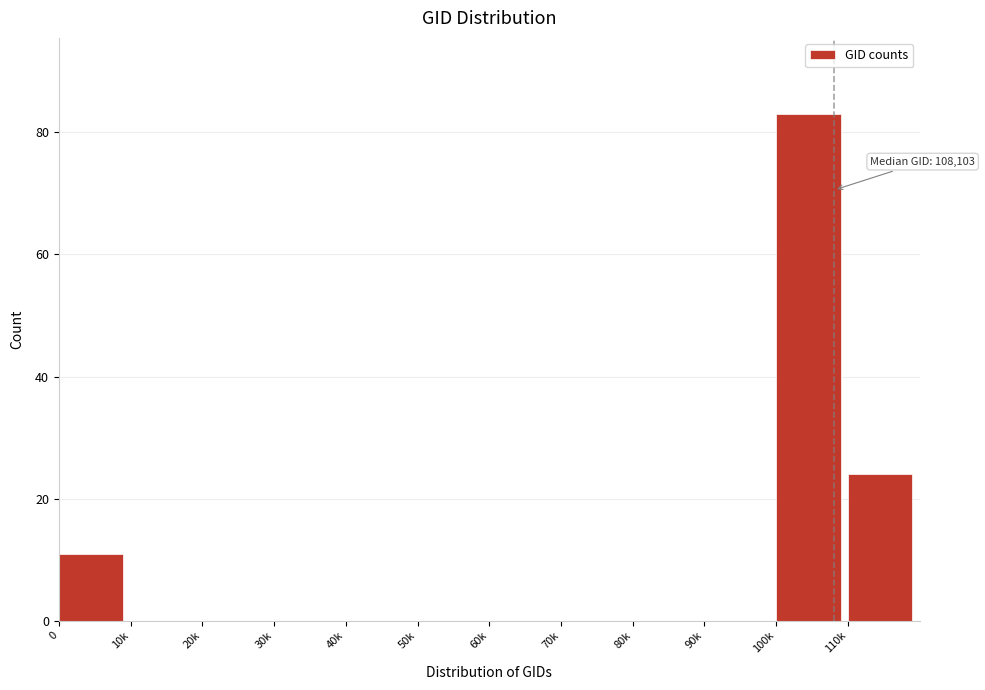

Reading right to left, transcribe all the data shown in this chart.

110k=24	100k=83	90k=0	80k=0	70k=0	60k=0	50k=0	40k=0	30k=0	20k=0	10k=0	0=11